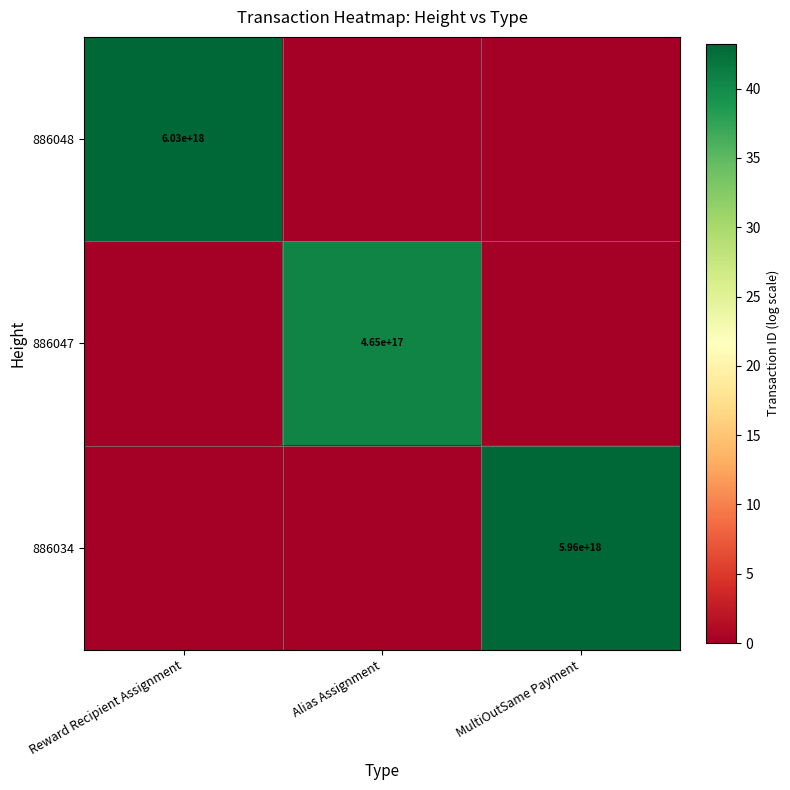

The 886034 series shows 8628730887182130176 at MultiOutSame Payment. True or false?

False